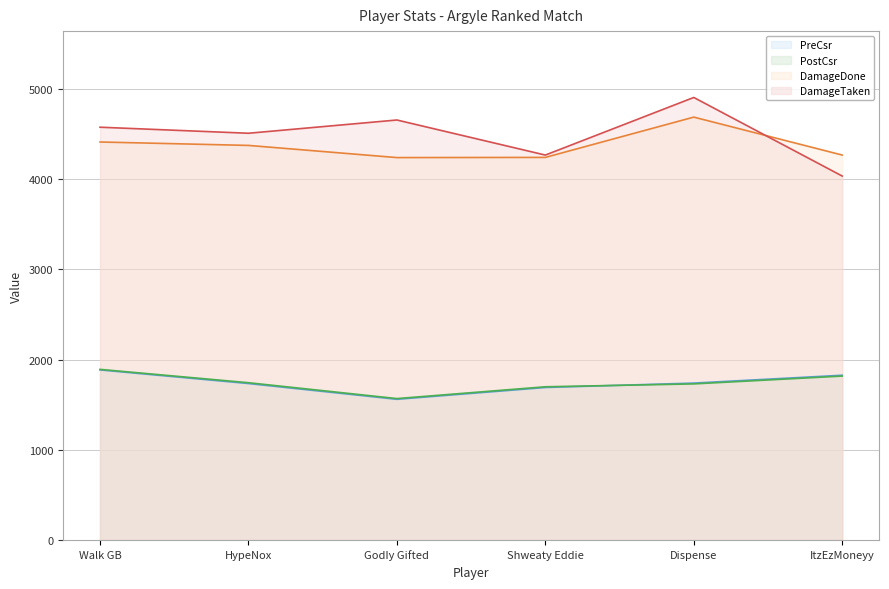

Rank the series at Walk GB from lowest to highest value.

PreCsr, PostCsr, DamageDone, DamageTaken